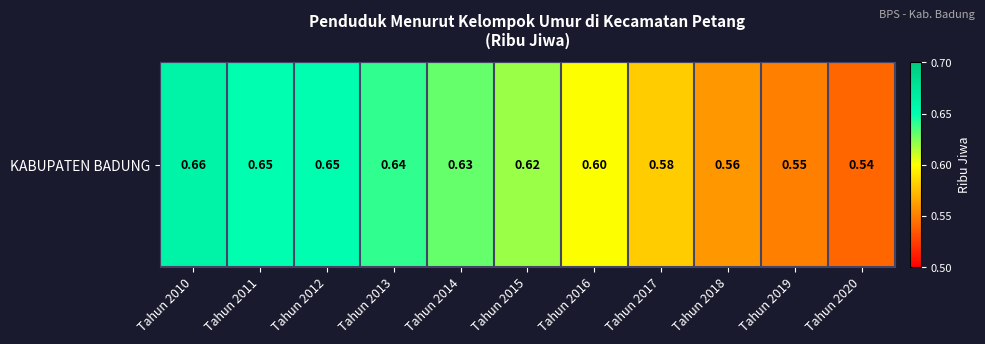

At which label is the value closest to 0?

Tahun 2020